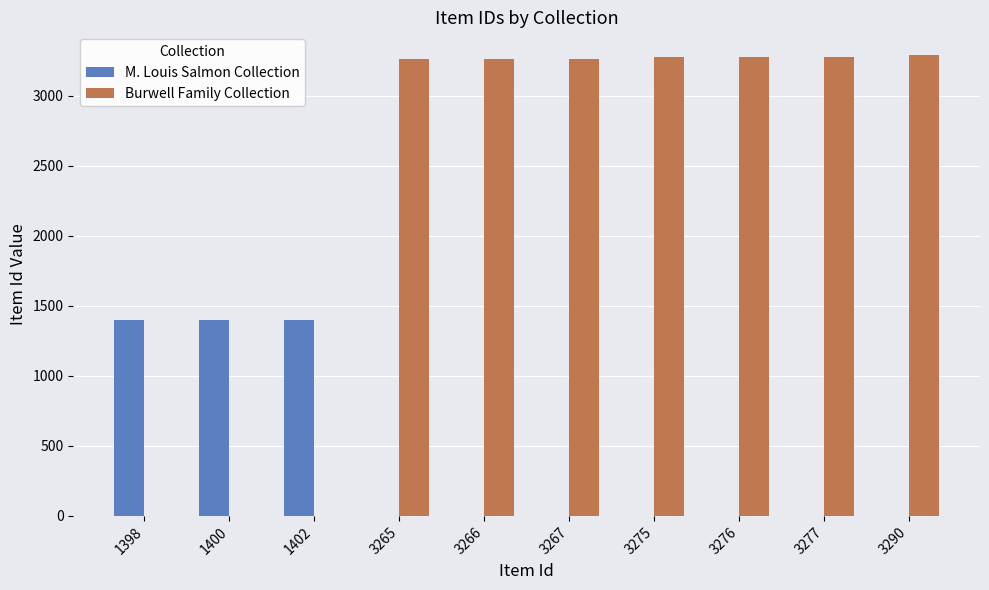

How many groups of bars are there?

10